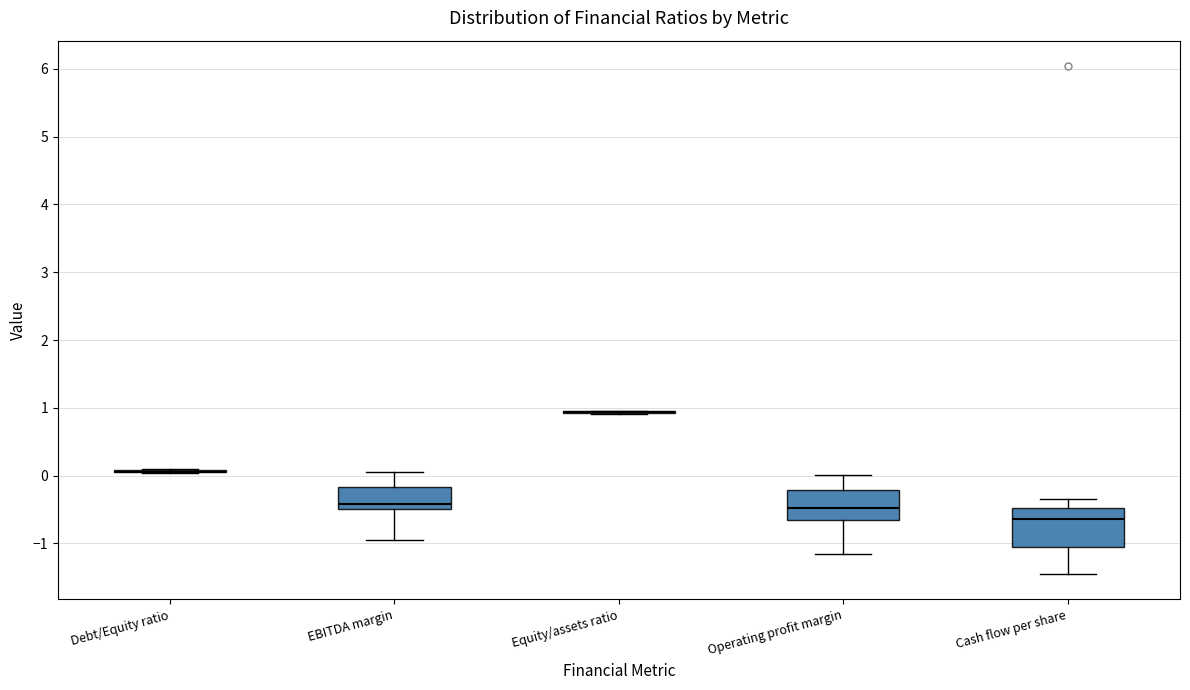

Reading left to right, read every box against the y-axis: the position of its median line, the range the box covers, and the ends of its whiskers. The values are not printed on the chart, so give them approximately, as read against the axis.

Debt/Equity ratio: box collapsed to a line at 0.1, whiskers 0.0 to 0.1
EBITDA margin: median -0.4, box -0.5 to -0.2, whiskers -0.9 to 0.1
Equity/assets ratio: box collapsed to a line at 0.9, whiskers 0.9 to 1.0
Operating profit margin: median -0.5, box -0.7 to -0.2, whiskers -1.2 to 0.0
Cash flow per share: median -0.6, box -1.0 to -0.5, whiskers -1.5 to -0.3